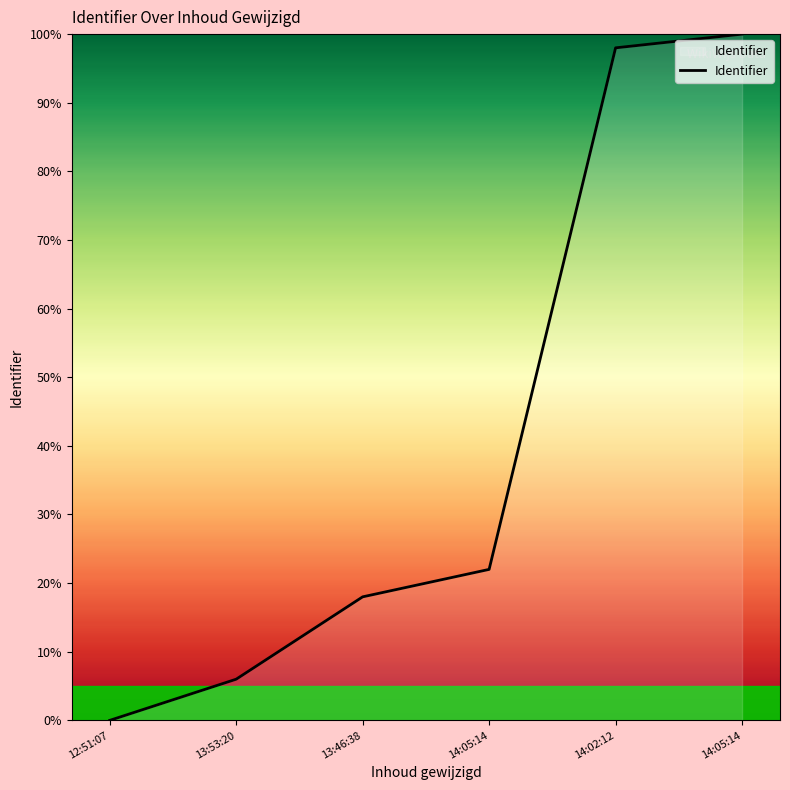

Between 12:51:07 and 13:46:38, which is larger?

13:46:38